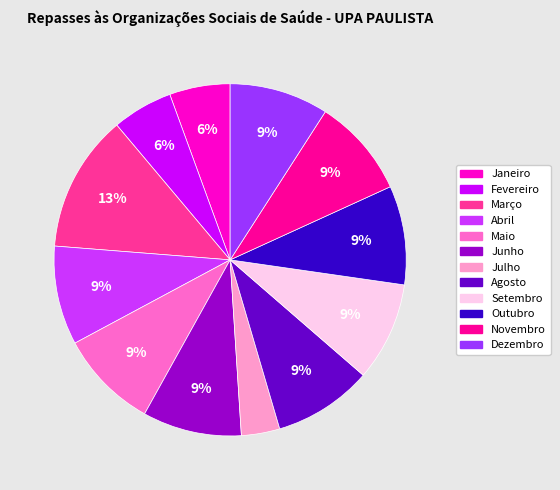

What is the smallest slice in the pie chart?

Julho